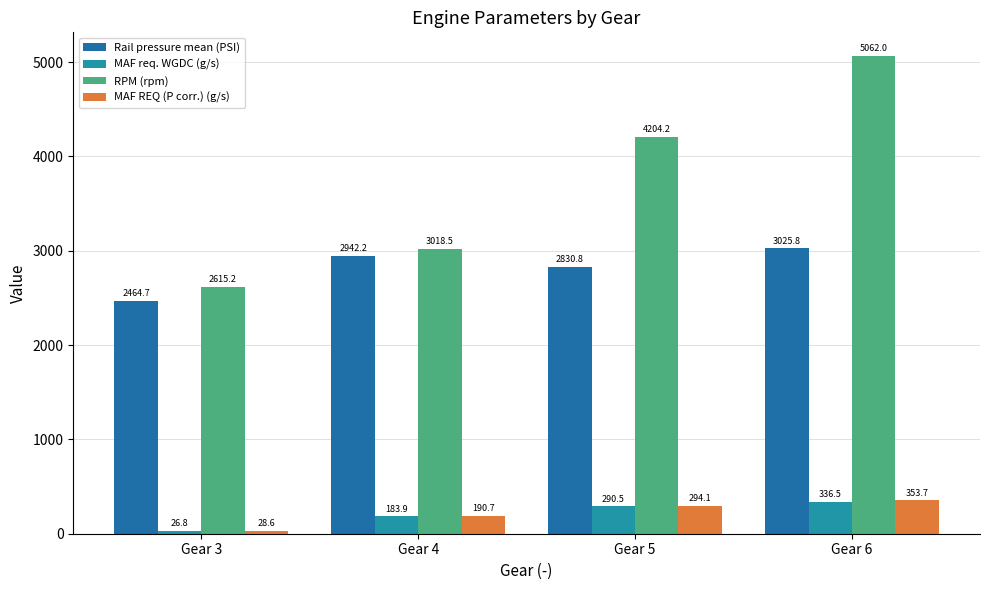

What is the value of the Rail pressure mean (PSI) bar at the 3rd from the left?

2830.8